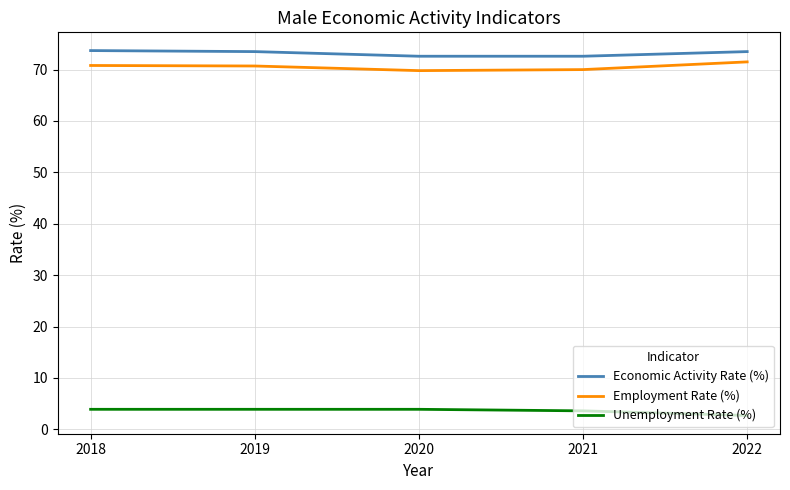

The Employment Rate (%) series shows 31.7 at 2019. True or false?

False